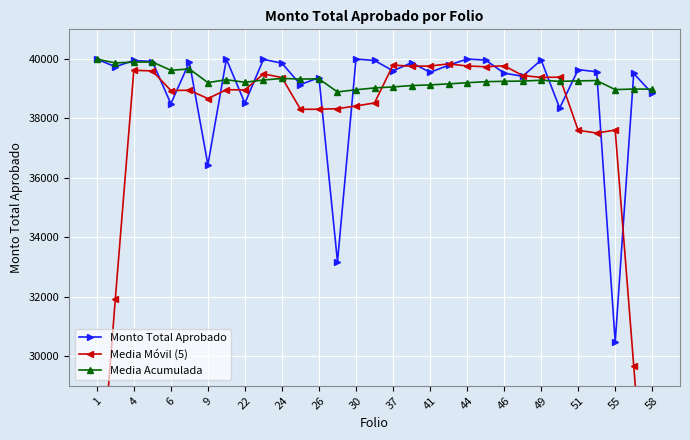

What is the lowest value of the Monto Total Aprobado series?

30471.4